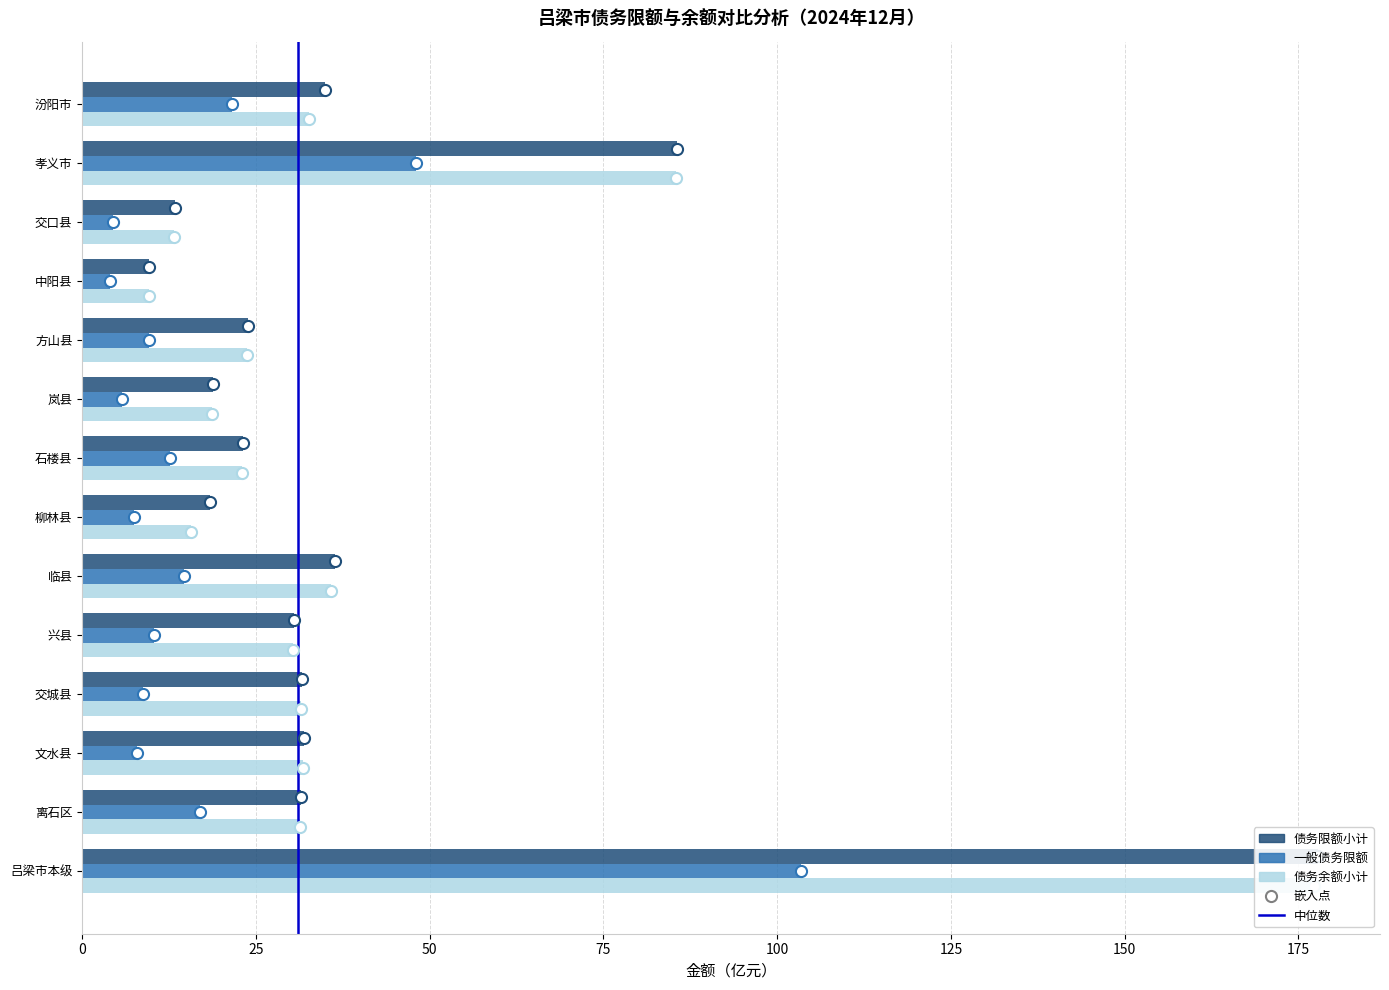

At which label does 债务余额小计 reach its minimum?

中阳县